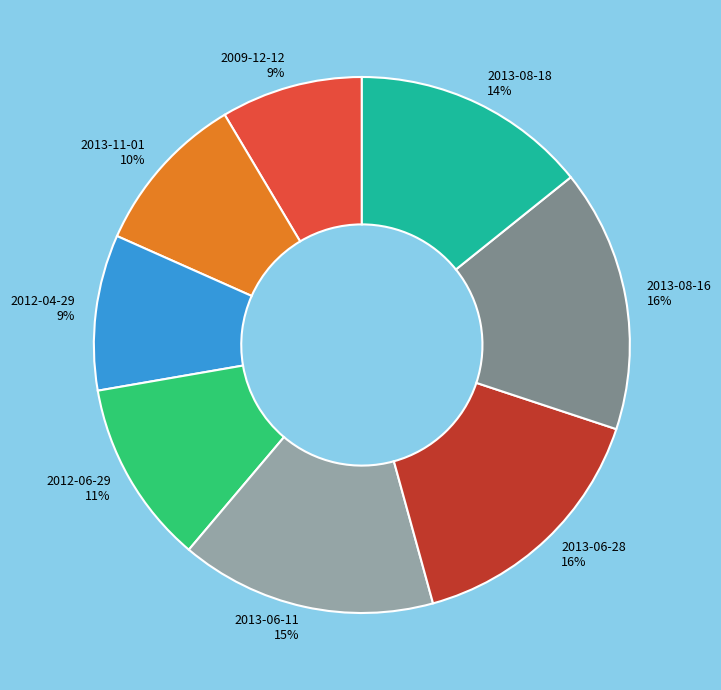

Is the sum of 2013-06-11 and 2013-08-16 greater than half?

No